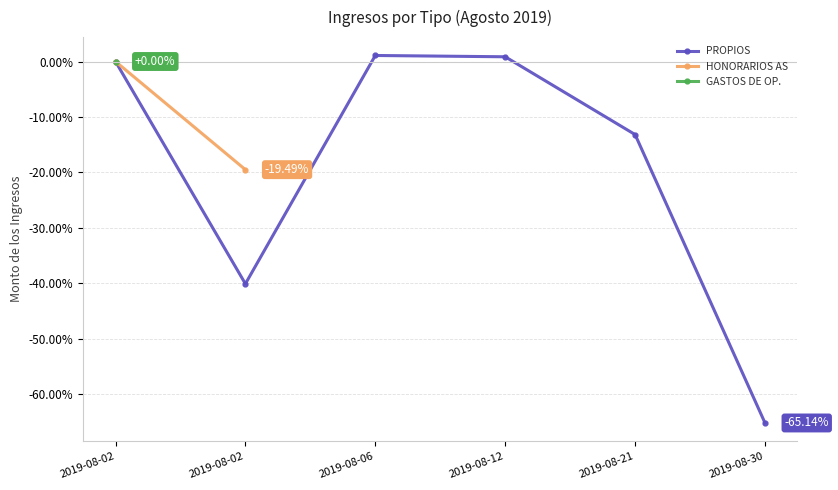

Rank the series by their maximum value, from highest to lowest.

PROPIOS, HONORARIOS AS, GASTOS DE OP.